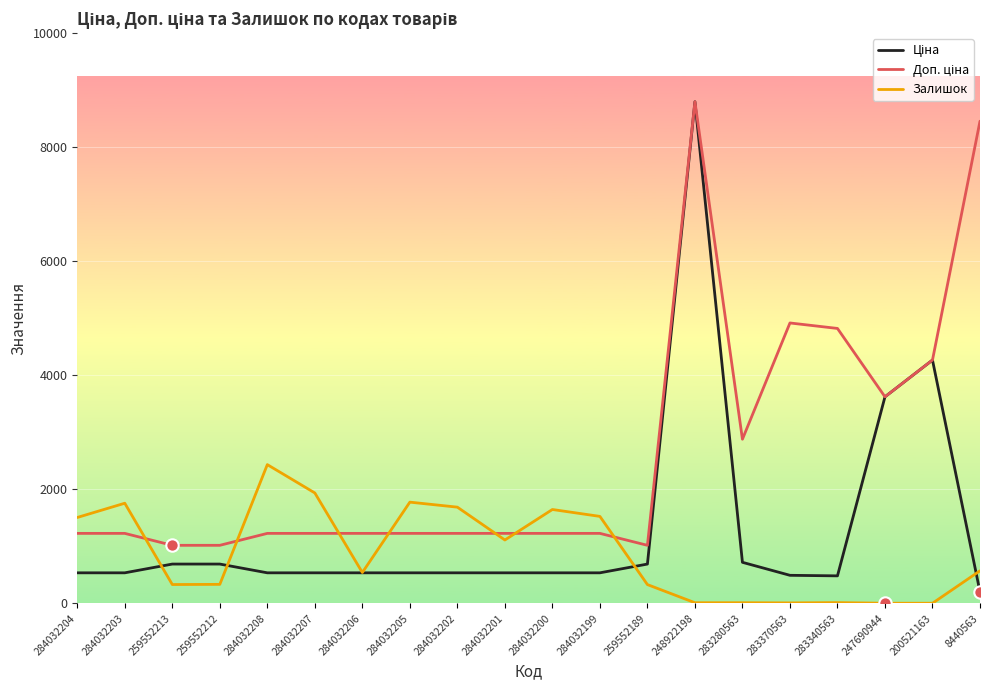

Which series changed the most between 284032207 and 284032201?

Залишок